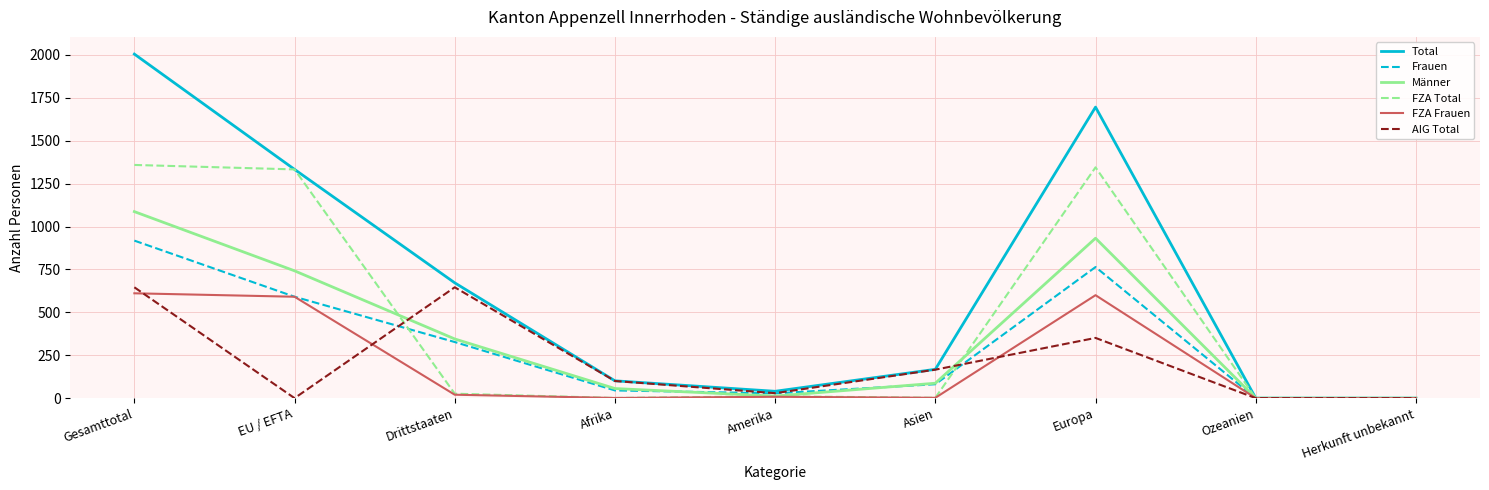

What is the maximum value shown in the chart?

2005